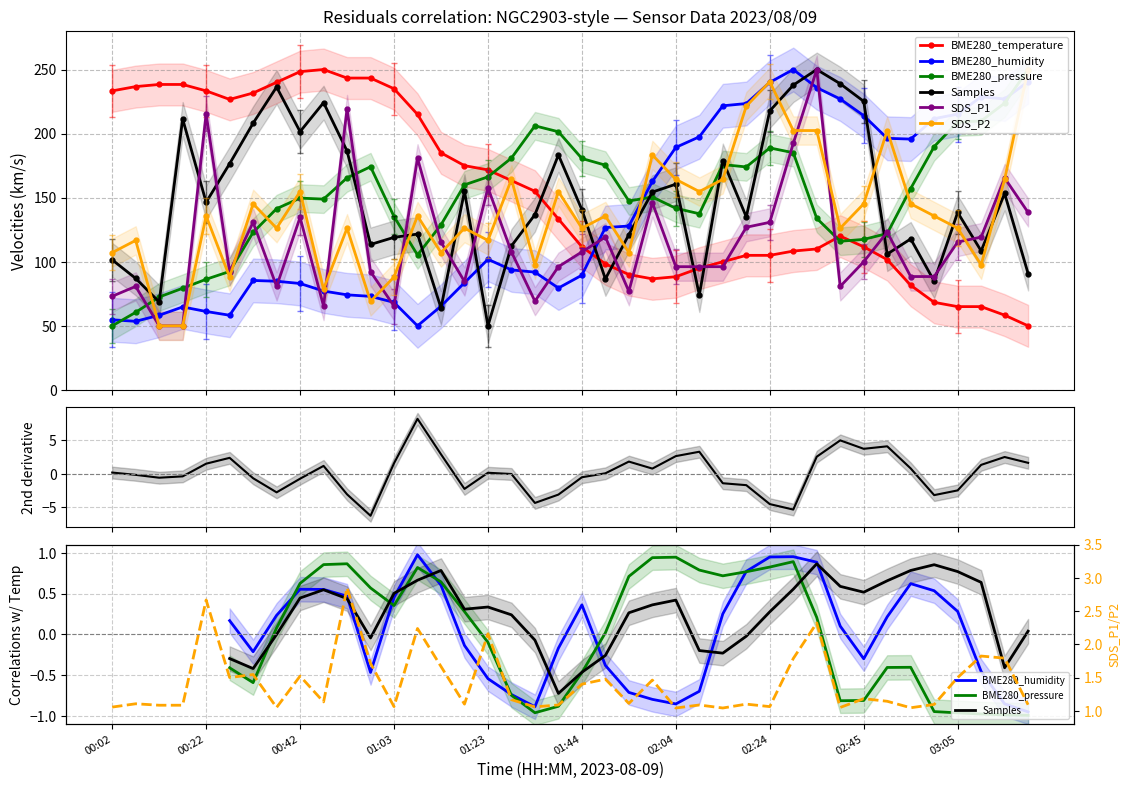

At which label does SDS_P2 reach its minimum?

00:12